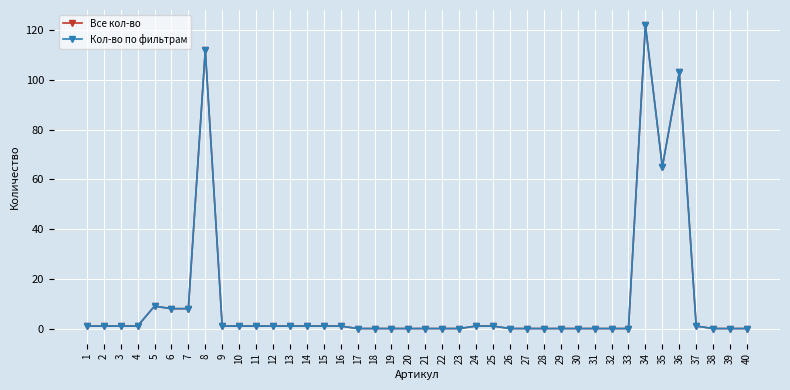

Which category has the highest value in the Все кол-во series?

34